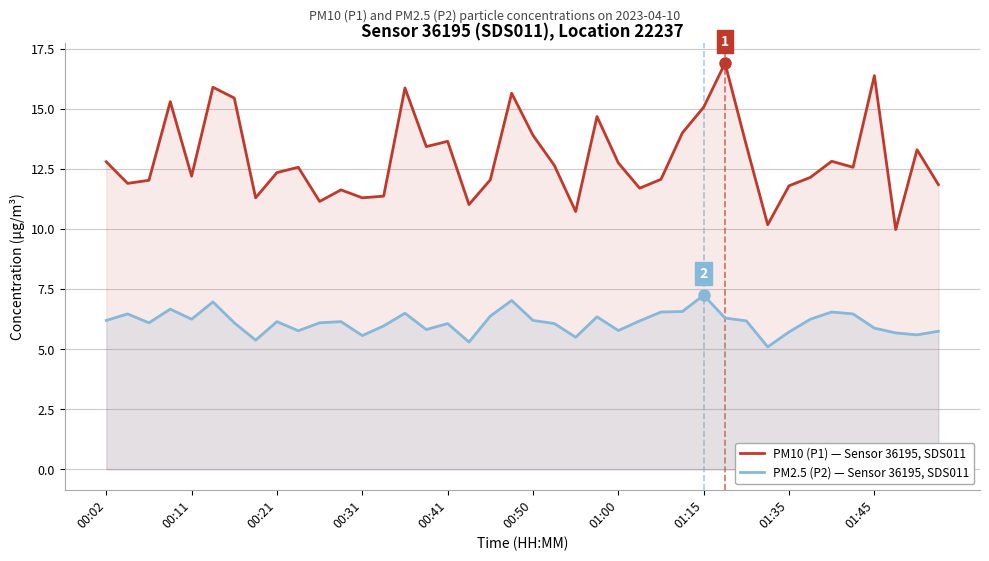

What is the total value across all series at 00:21?

18.5